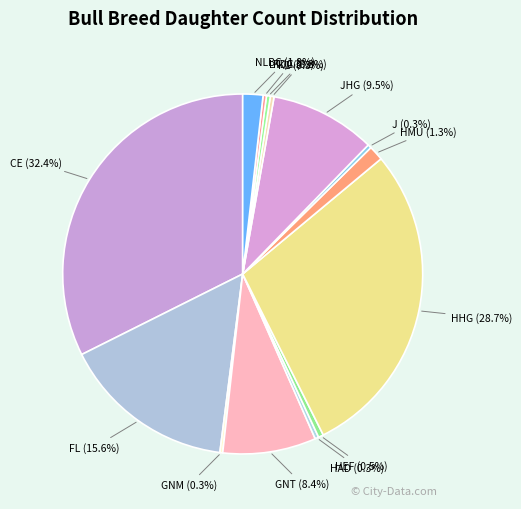

Does any single category account for the majority?

No